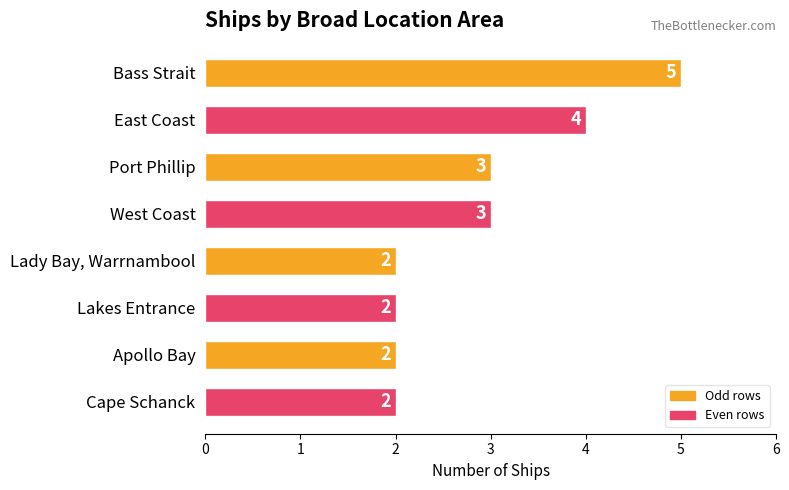

Reading bottom to top, list all the values displayed in this chart.

Cape Schanck=2	Apollo Bay=2	Lakes Entrance=2	Lady Bay, Warrnambool=2	West Coast=3	Port Phillip=3	East Coast=4	Bass Strait=5